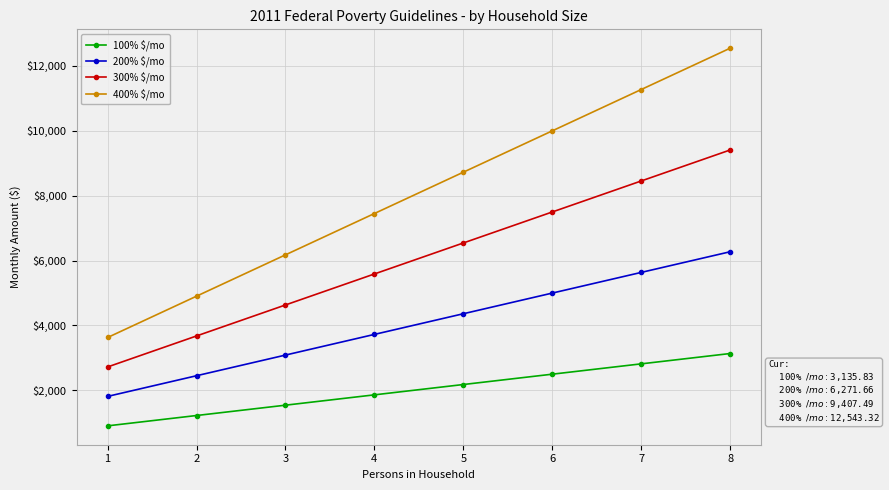

What is the difference between the maximum and minimum values in the 300% $/mo series?

6685.0